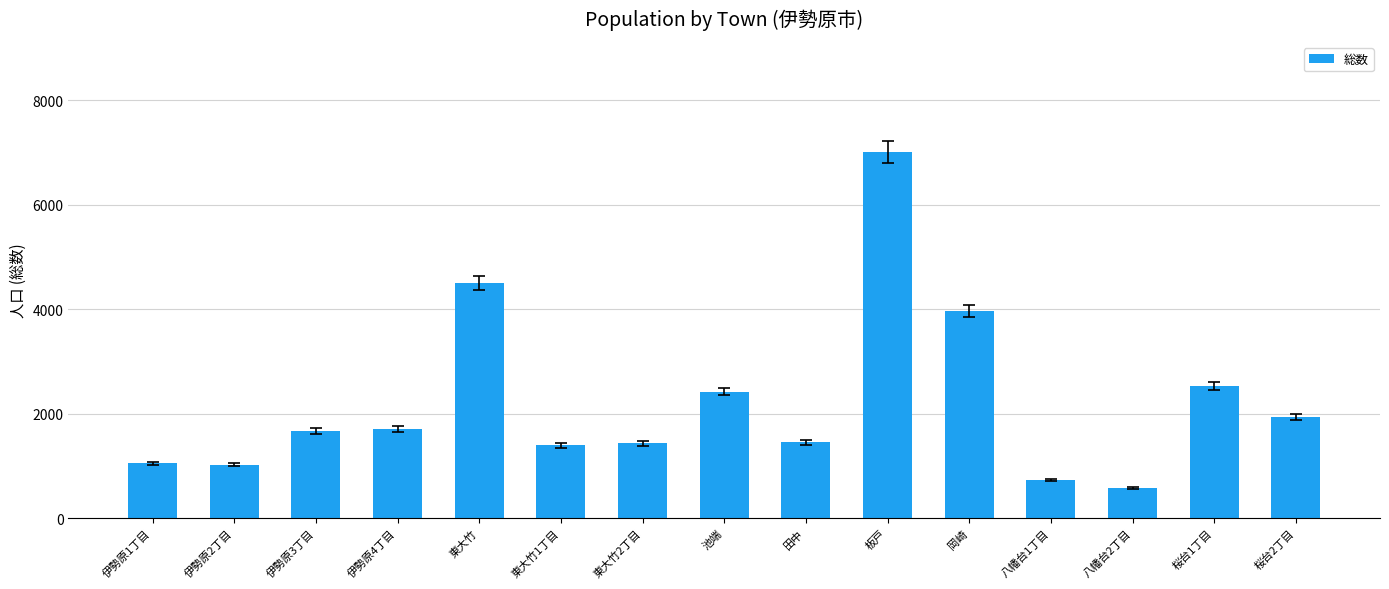

How many values are below 1667?

7